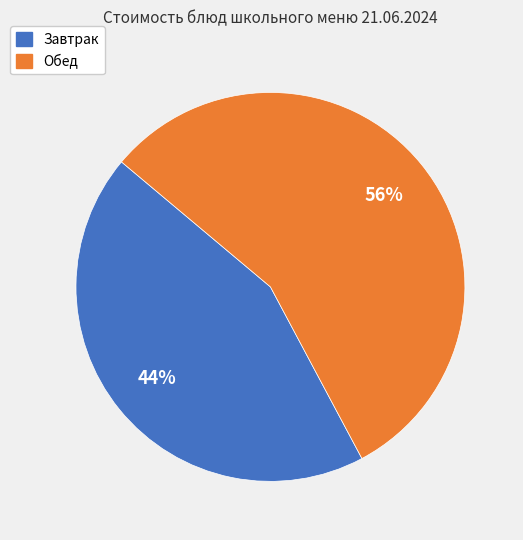

To the nearest percent, what is the average slice percentage?

50%